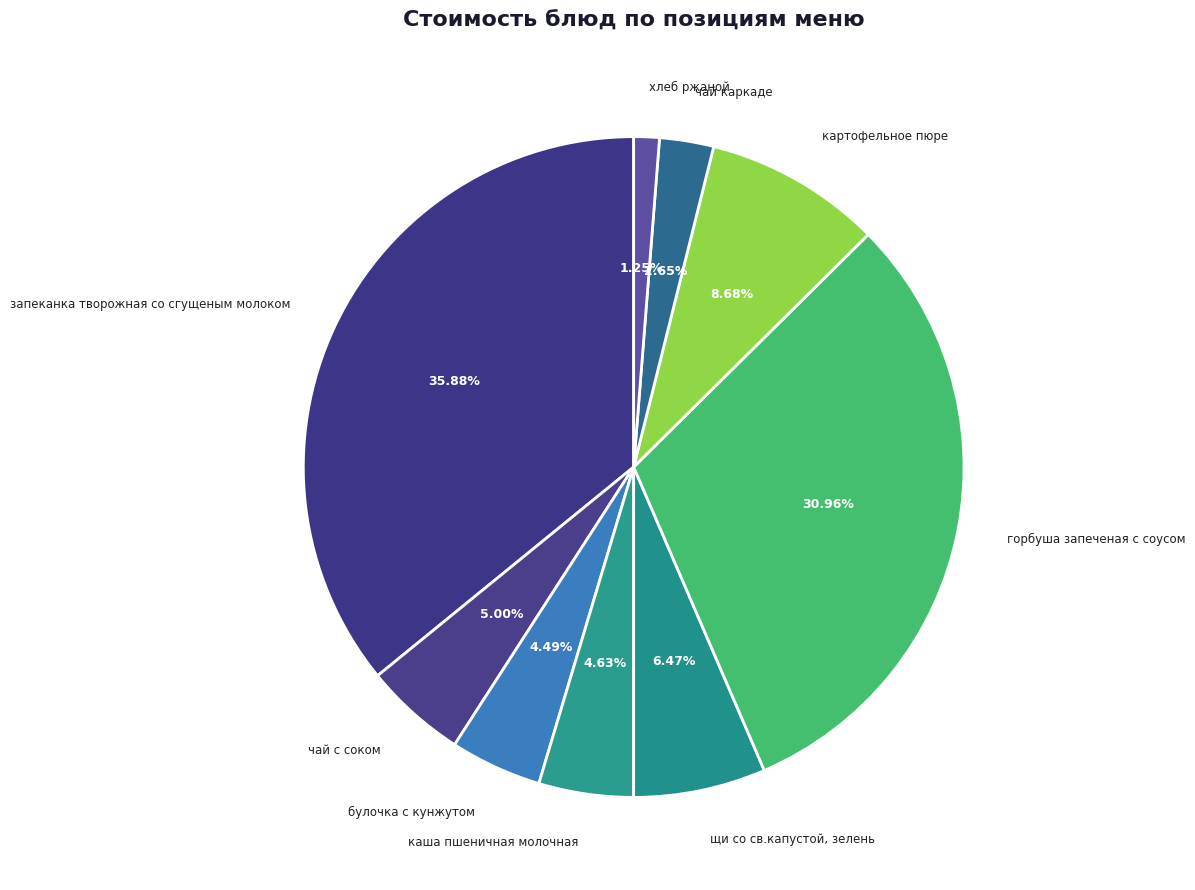

Count the number of slices in the pie.

9